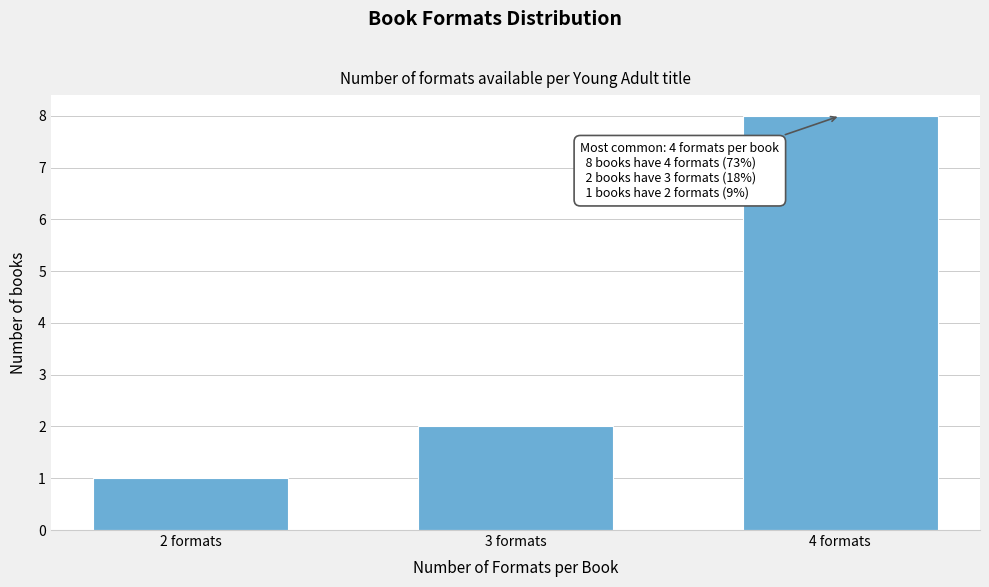

Reading left to right, extract all data points from this chart.

1	2	8